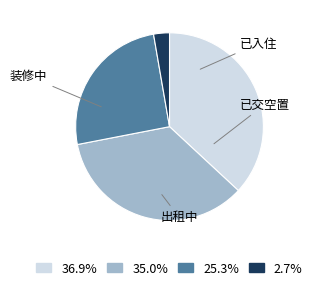

Count the number of slices in the pie.

4